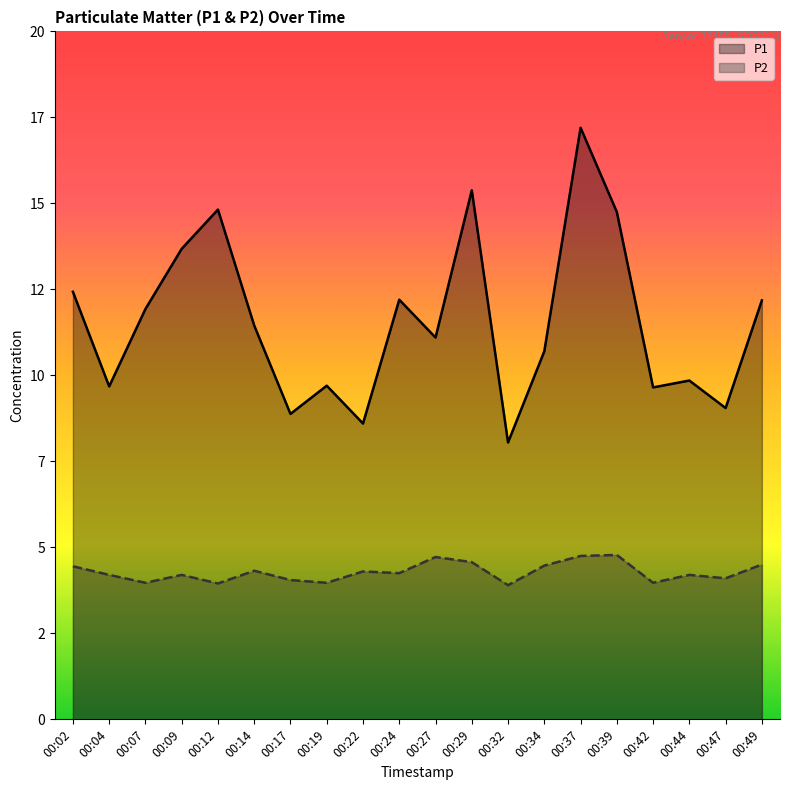

True or false: P2 has a value of 4.5 at 00:34.

True